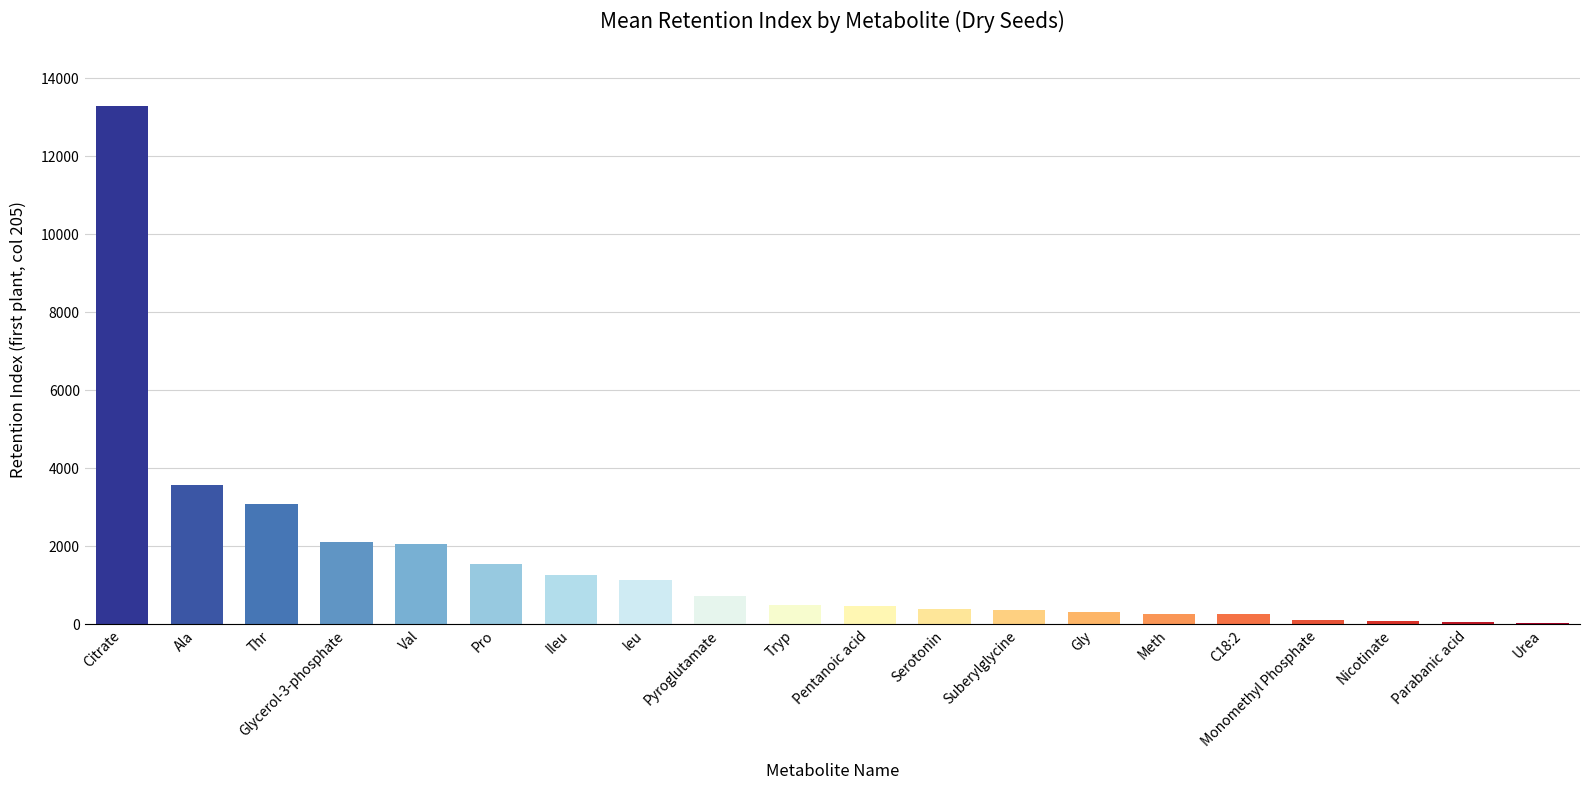

At which category does the chart reach its peak across all series?

Citrate